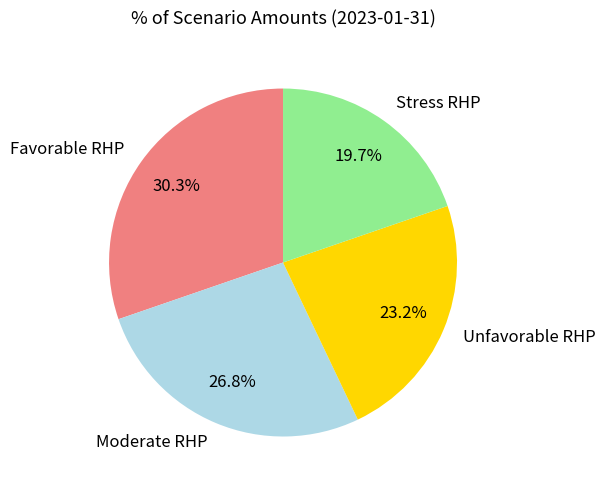

How many slices are in this pie chart?

4